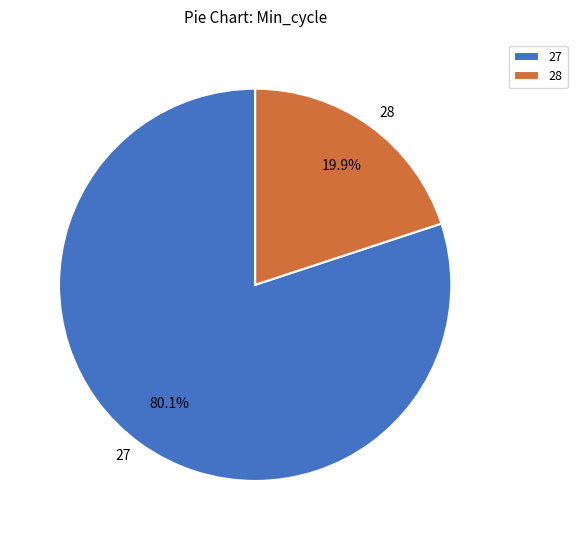

Combined, do 28 and 27 account for over 50%?

Yes